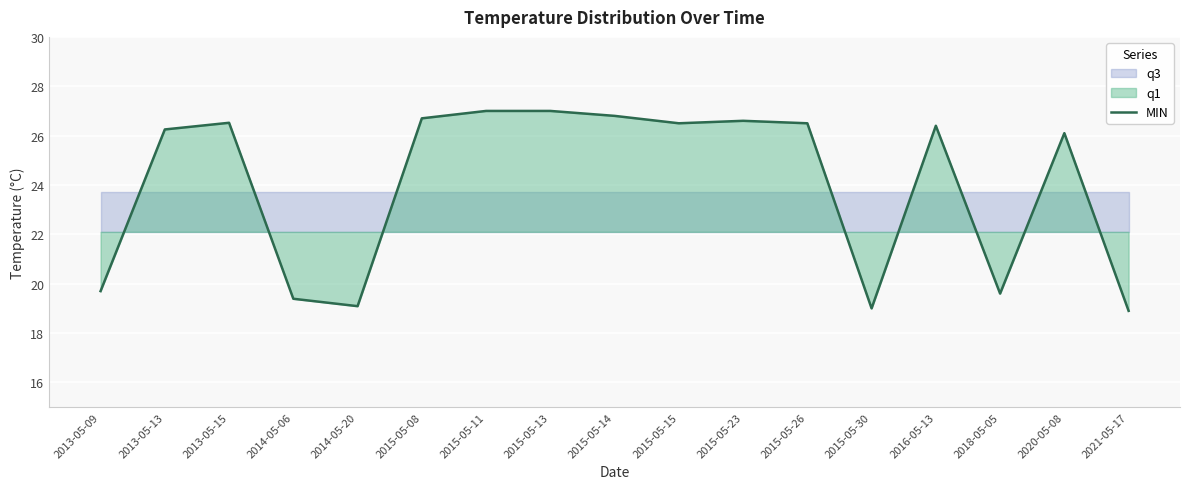

Read the value at 2015-05-30.

19.0